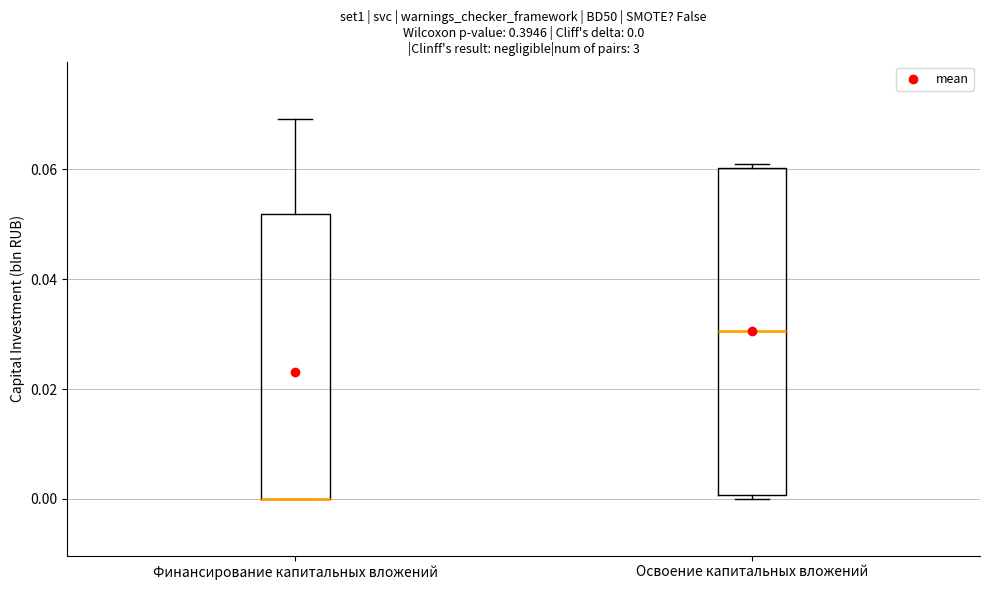

Which box is the tallest, from its lower edge to its upper edge?

Освоение капитальных вложений